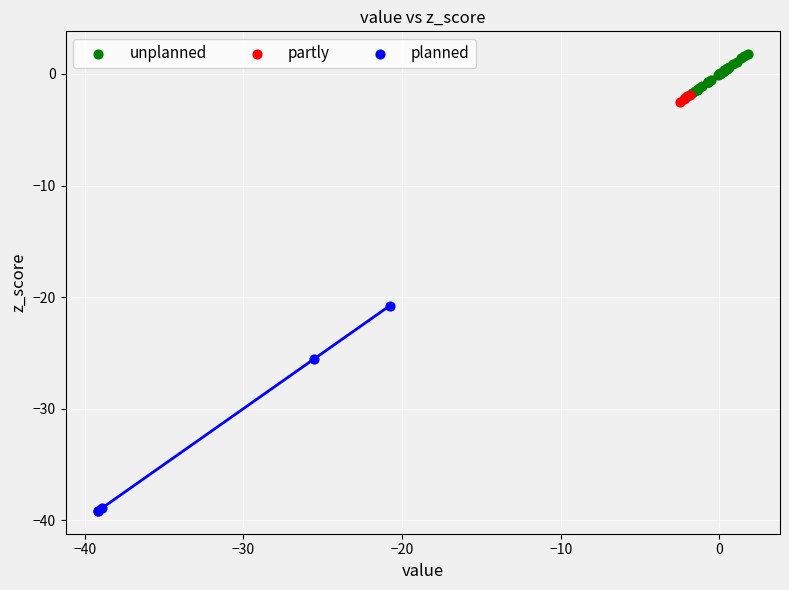

Which series reaches the minimum Y coordinate?

planned